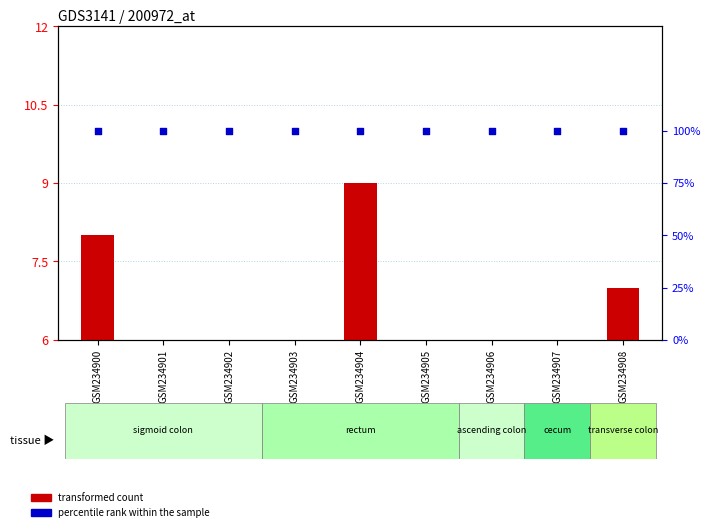

At which category is the sum across all series the highest?

GSM234904